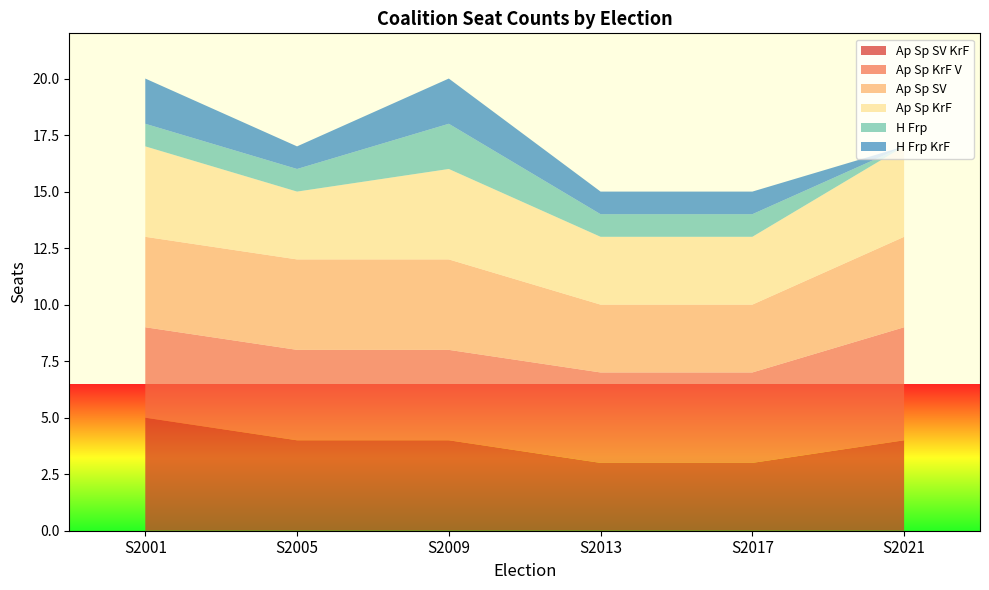

Reading left to right, transcribe all the data shown in this chart.

Ap Sp SV KrF: 5	4	4	3	3	4
Ap Sp KrF V: 4	4	4	4	4	5
Ap Sp SV: 4	4	4	3	3	4
Ap Sp KrF: 4	3	4	3	3	4
H Frp: 1	1	2	1	1	0
H Frp KrF: 2	1	2	1	1	0